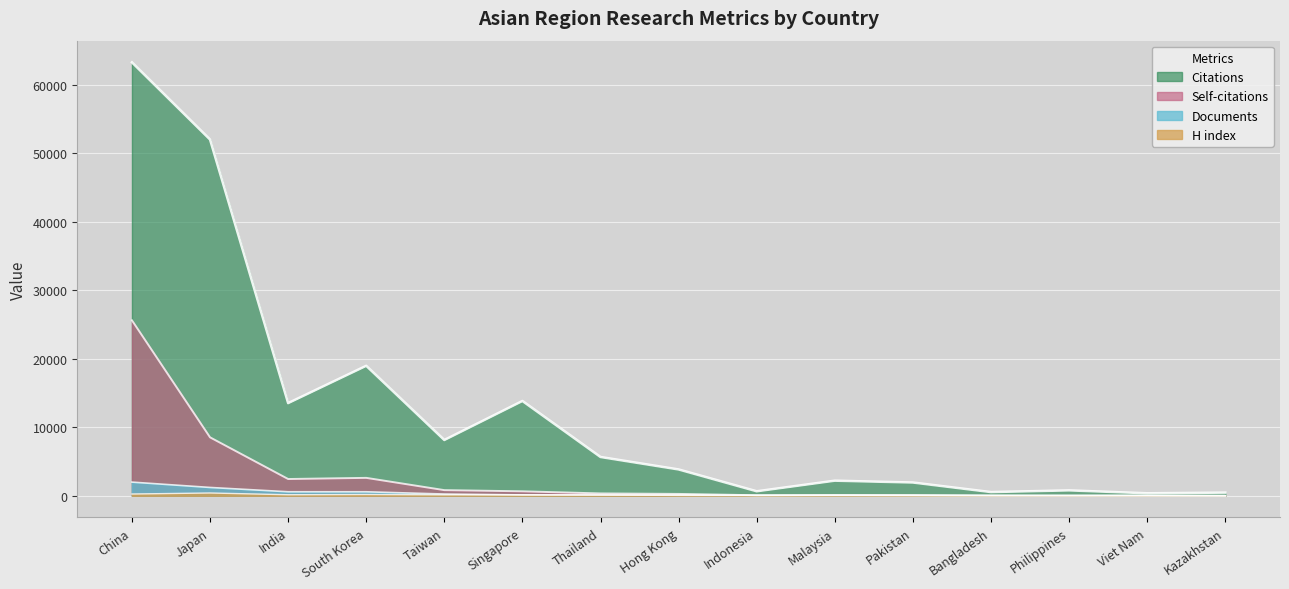

True or false: H index and Self-citations intersect in this chart.

True